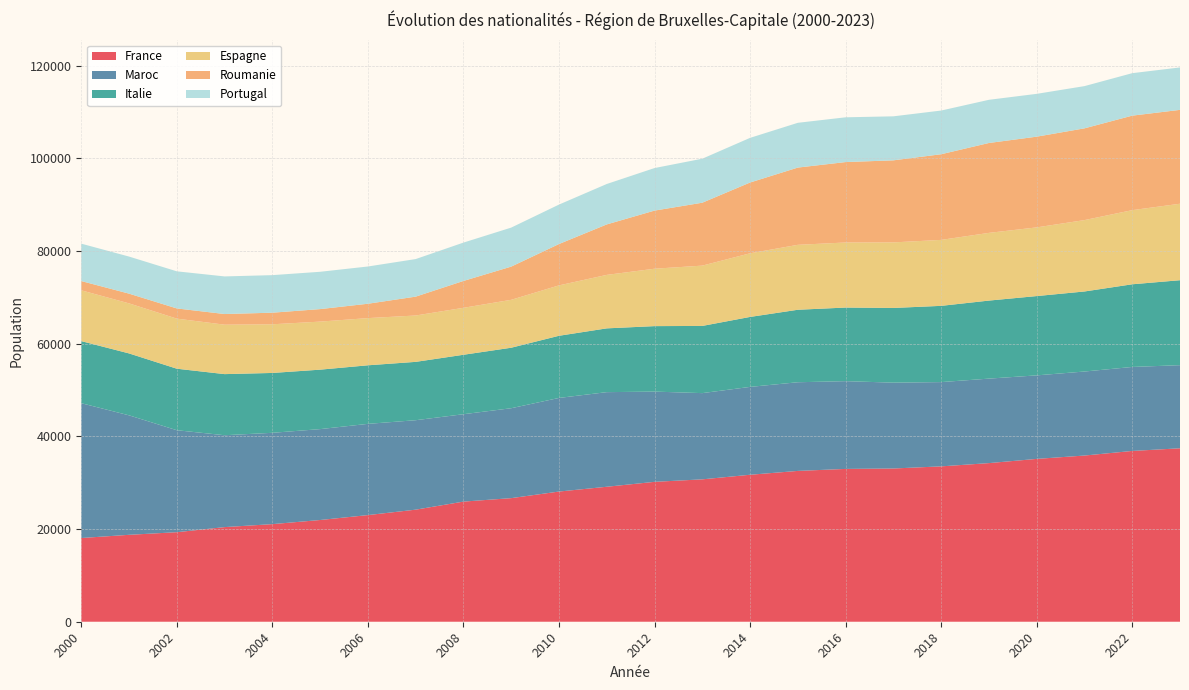

Reading right to left, transcribe all the data shown in this chart.

France: 37428	36854	35863	35139	34229	33527	33067	32977	32546	31716	30726	30187	29126	28093	26671	25923	24183	23013	21951	21061	20420	19321	18756	18065
Maroc: 17937	18125	18130	18023	18232	18184	18525	18937	19134	18960	18606	19472	20417	20200	19402	18857	19303	19685	19614	19707	19824	22005	25782	29092
Italie: 18332	17840	17273	17114	16840	16453	16119	15883	15641	15098	14500	14131	13763	13414	13055	12828	12591	12638	12830	12918	13189	13274	13362	13398
Espagne: 16502	15996	15401	14820	14609	14233	14146	14040	14011	13732	13013	12388	11539	10874	10339	10134	10004	10183	10369	10501	10667	10807	10798	10961
Roumanie: 20258	20394	19801	19576	19399	18484	17707	17355	16670	15272	13575	12542	10893	8925	7164	5795	4071	3100	2700	2500	2300	2200	2100	2000
Portugal: 9156	9165	9112	9240	9317	9428	9498	9658	9661	9636	9496	9179	8722	8511	8419	8276	8106	8037	8051	8104	8114	8007	8001	8068